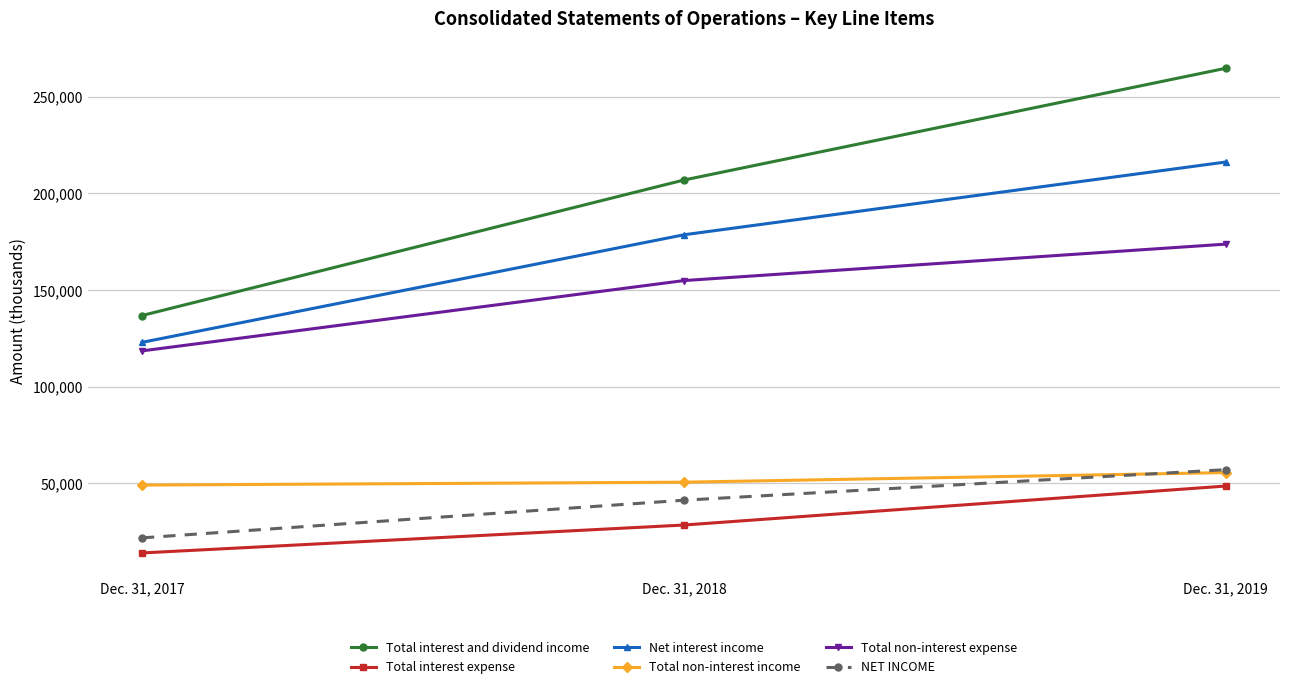

Reading right to left, extract all data points from this chart.

Total interest and dividend income: Dec. 31, 2019=264814	Dec. 31, 2018=206951	Dec. 31, 2017=136803
Total interest expense: Dec. 31, 2019=48529	Dec. 31, 2018=28346	Dec. 31, 2017=13891
Net interest income: Dec. 31, 2019=216285	Dec. 31, 2018=178605	Dec. 31, 2017=122912
Total non-interest income: Dec. 31, 2019=55493	Dec. 31, 2018=50526	Dec. 31, 2017=49030
Total non-interest expense: Dec. 31, 2019=173775	Dec. 31, 2018=154896	Dec. 31, 2017=118495
NET INCOME: Dec. 31, 2019=57002	Dec. 31, 2018=41193	Dec. 31, 2017=21695